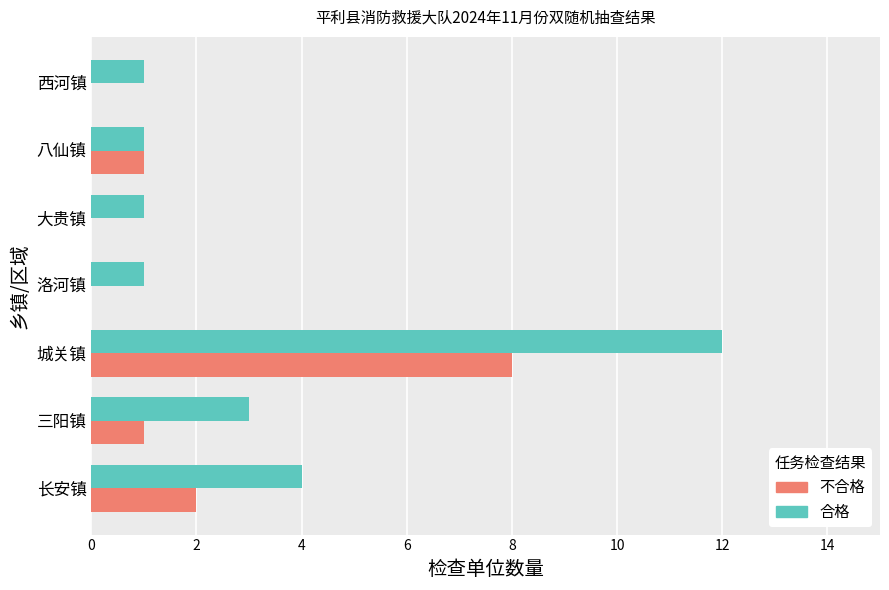

Which series has the largest total across all categories?

合格